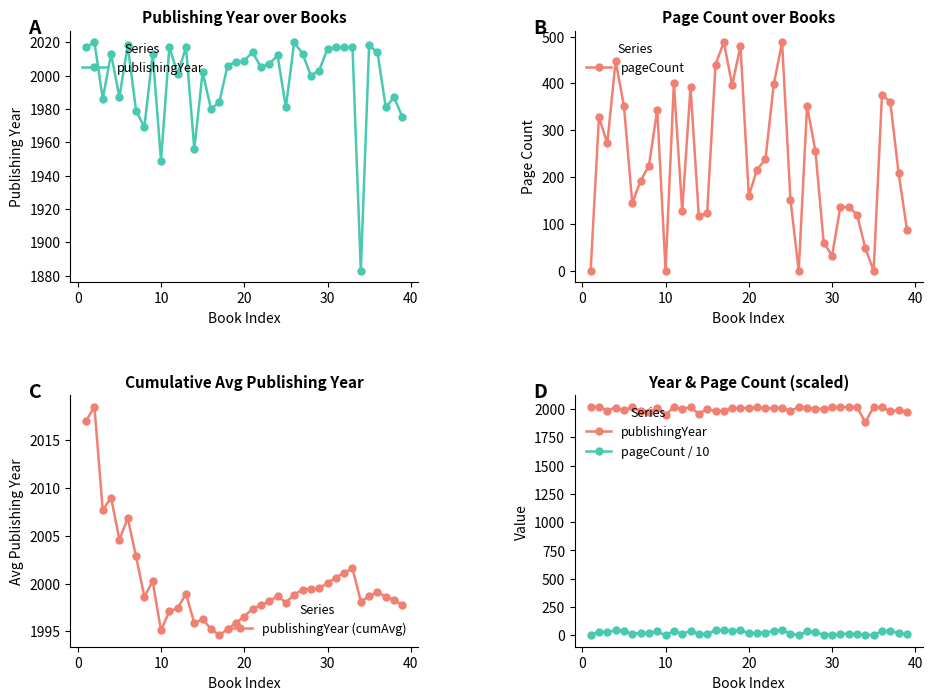

What is the maximum value for pageCount?

488